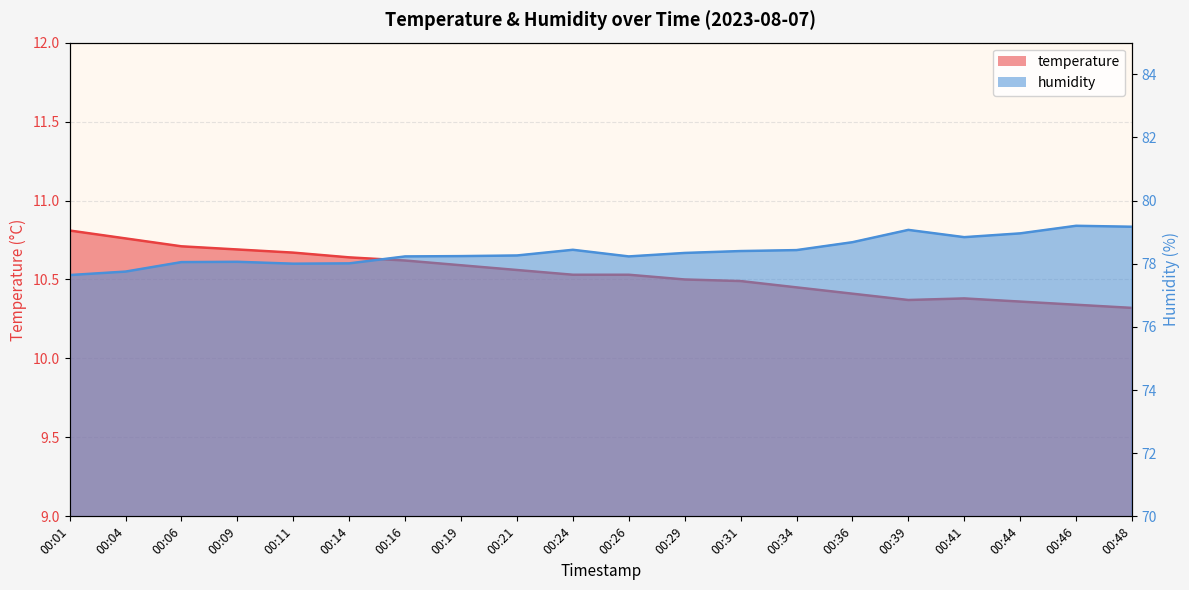

How many interior local valleys does the humidity series have?

3